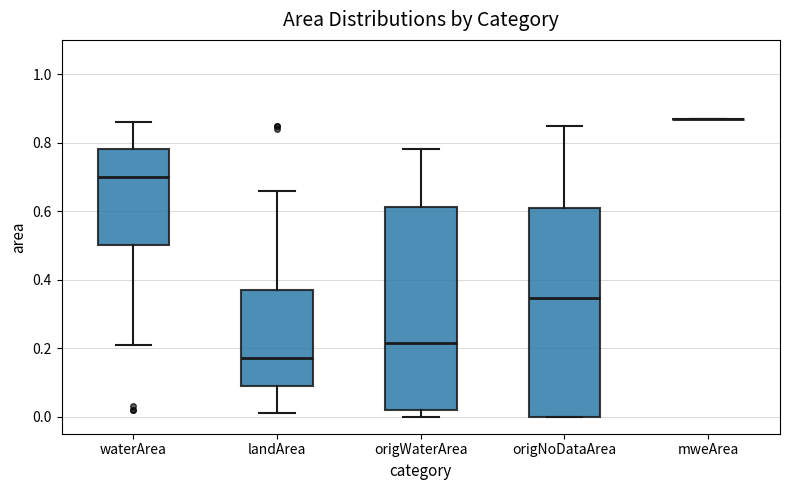

Reading left to right, transcribe this box plot: for each box, give where its median line is, the range the box spans, and where its two whiskers end, as read against the y-axis. The values are not printed on the chart, so give them approximately, as read against the axis.

waterArea: median 0.70, box 0.50 to 0.78, whiskers 0.22 to 0.86
landArea: median 0.18, box 0.10 to 0.38, whiskers 0.02 to 0.66
origWaterArea: median 0.22, box 0.02 to 0.62, whiskers 0.00 to 0.78
origNoDataArea: median 0.34, box 0.00 to 0.62, whiskers 0.00 to 0.86
mweArea: box collapsed to a line at 0.88, whiskers 0.88 to 0.88